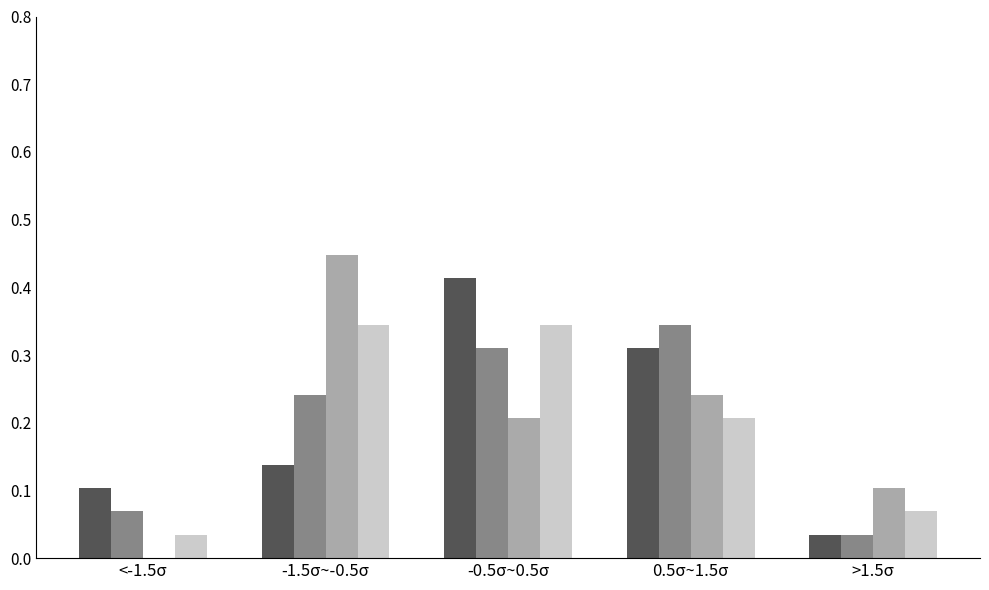

At which category is the sum across all series the highest?

-0.5σ~0.5σ